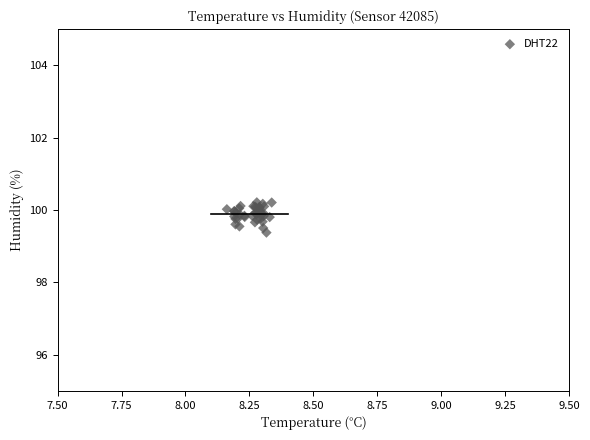

What Y value in the scatter plot is closest to 99?

99.4